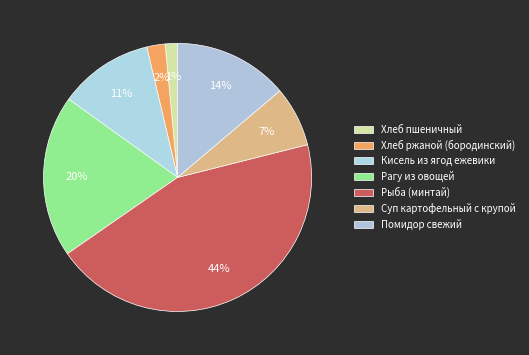

Count the number of slices in the pie.

7